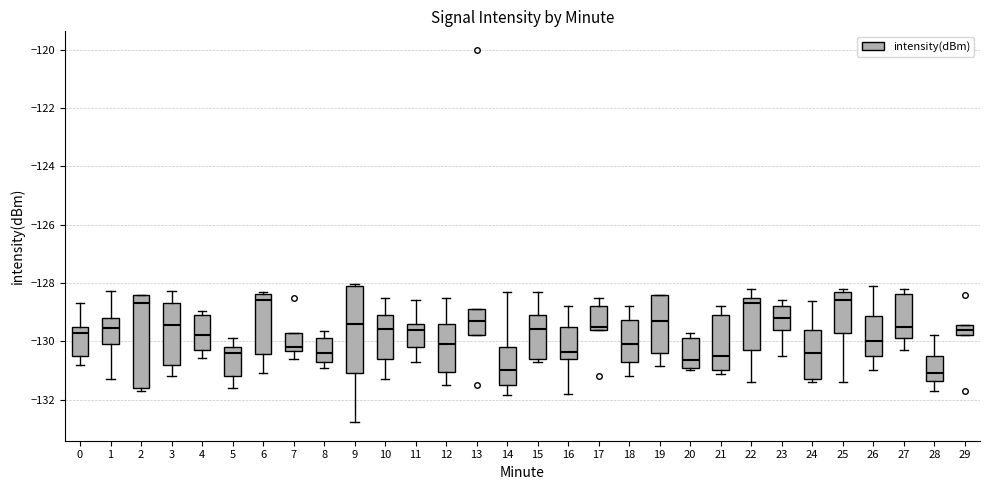

Where is the lower edge of the box at x = 5 on the y-axis? The values are not printed on the chart, so give them approximately, as read against the axis.

-131.2